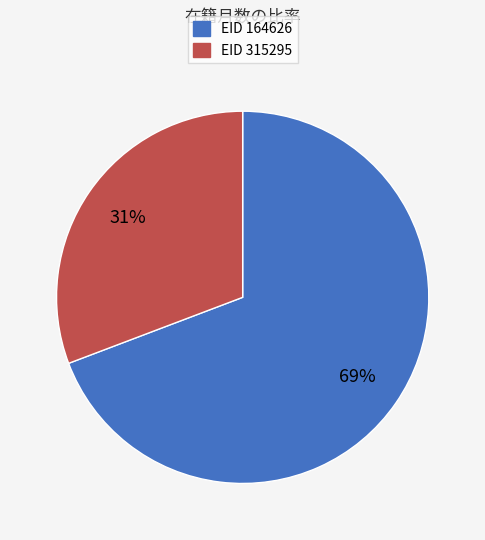

Which category has the smallest portion of the pie?

EID 315295